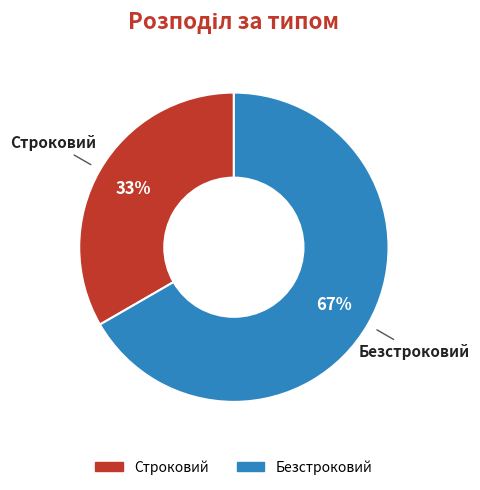

Which slice is the smallest?

Строковий